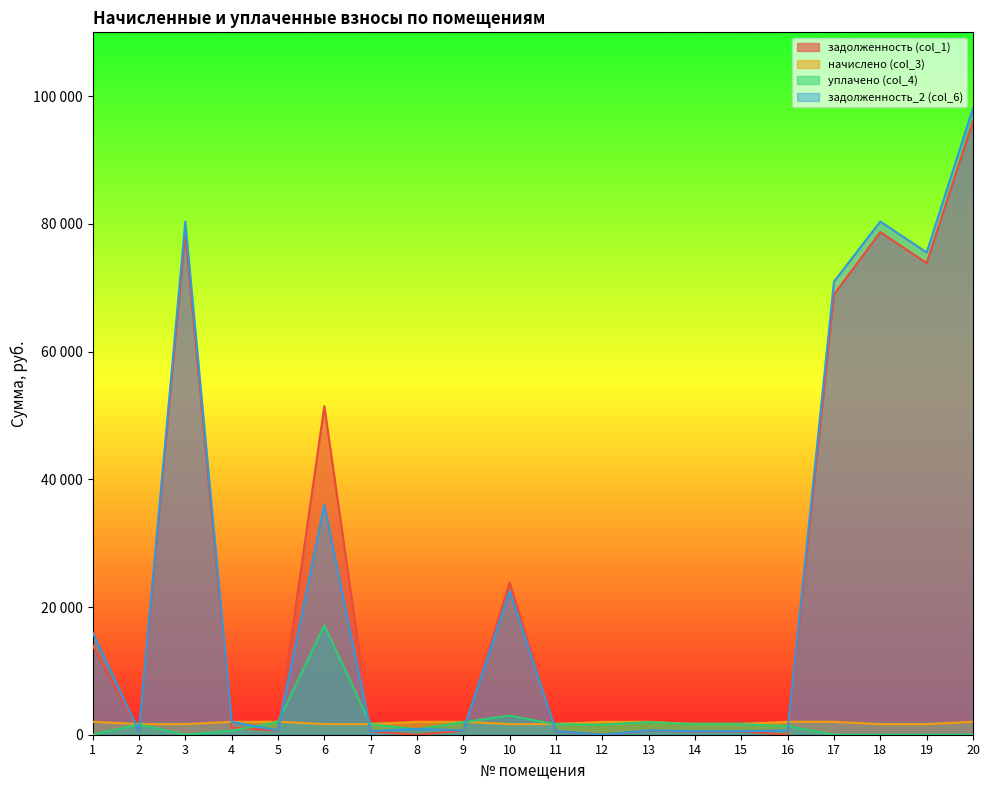

Between 6 and 11, which series saw the biggest shift?

задолженность (col_1)